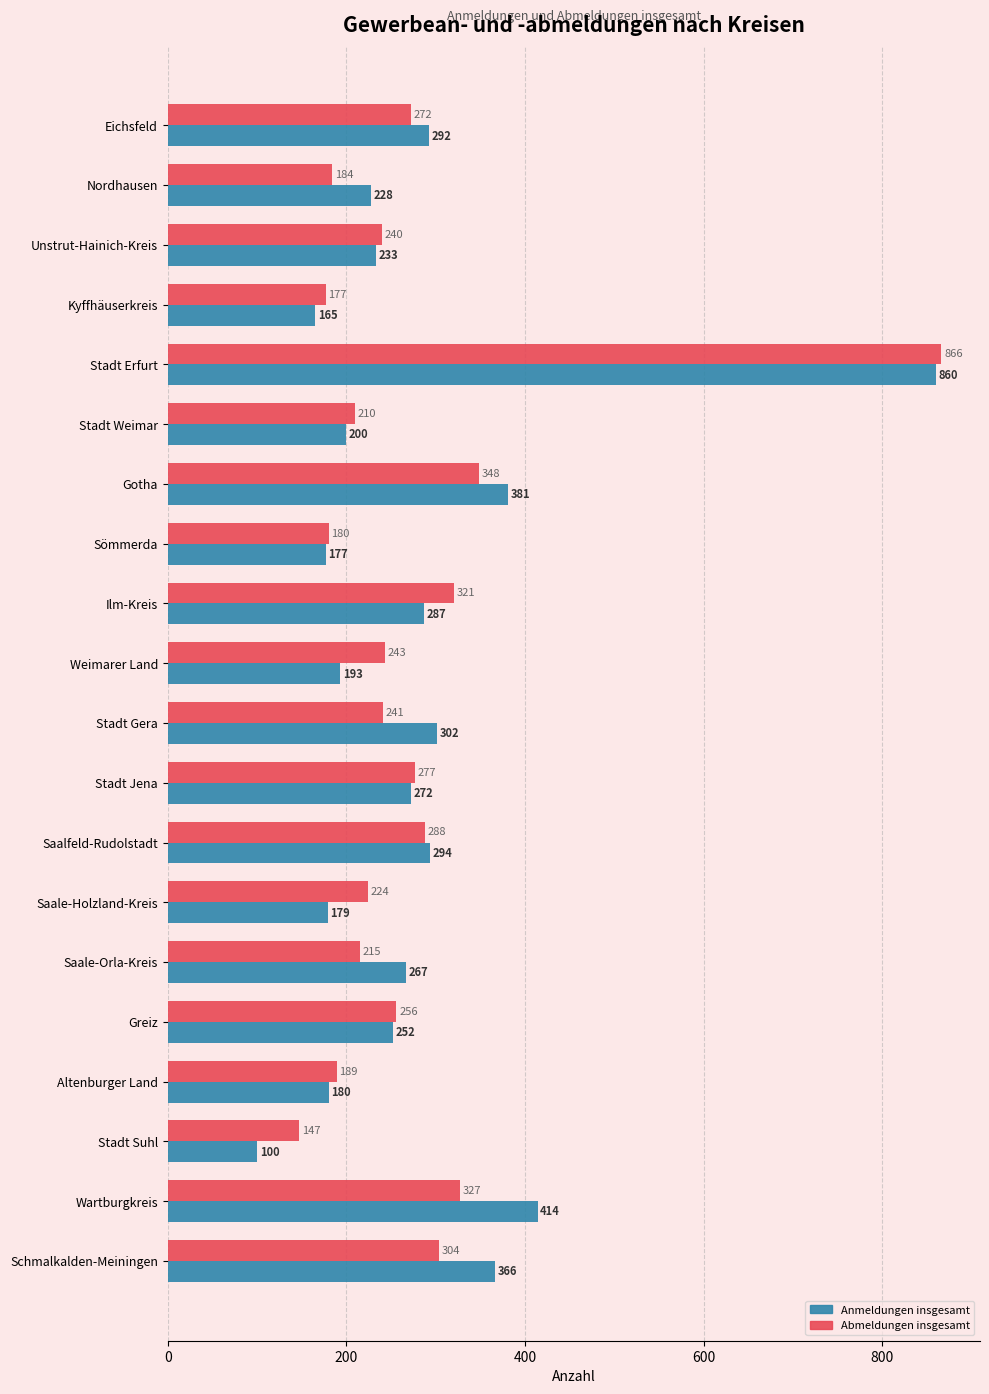

At which label is Abmeldungen insgesamt closest to 506?

Gotha